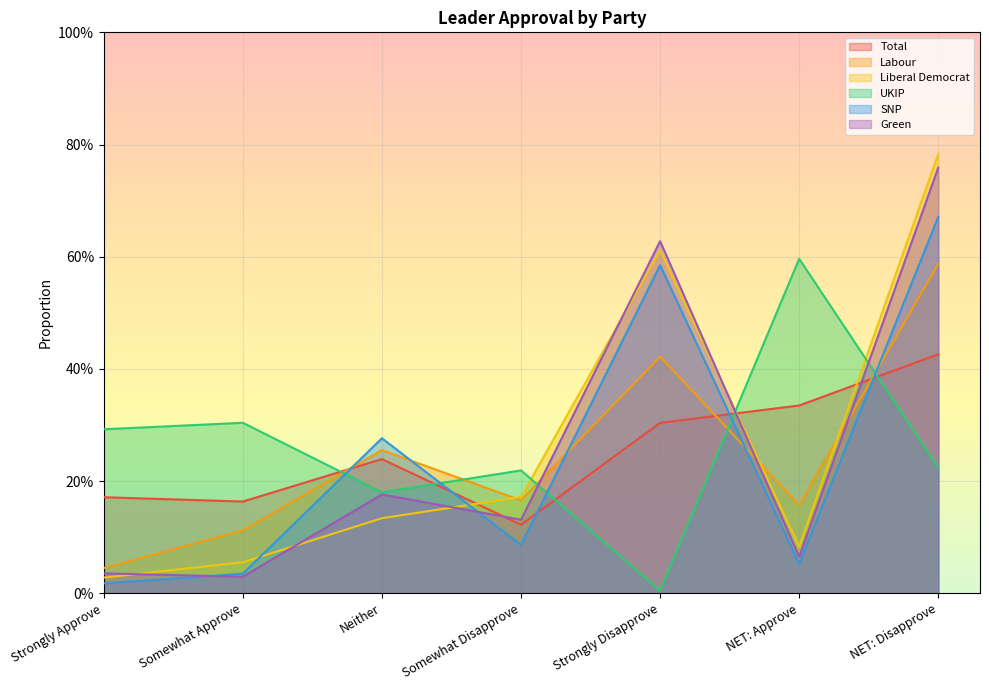

Where is the first local maximum for Liberal Democrat?

Strongly Disapprove